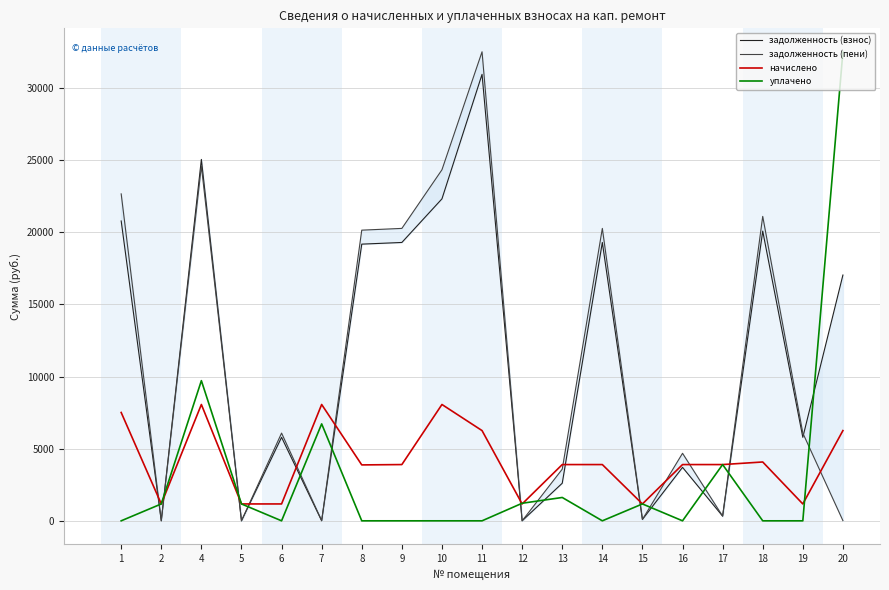

Reading right to left, transcribe all the data shown in this chart.

задолженность (взнос): 17040.7	5789.7	20086.7	325.0	3706.5	97.5	19299.0	2606.4	0.0	30955.5	22322.4	19299.0	19183.2	0.0	5789.7	0.0	25056.4	0.0	20789.2
задолженность (пени): 13.4	6082.2	21106.6	325.0	4681.5	97.5	20274.0	3581.4	0.5	32519.4	24338.7	20274.0	20152.4	16.6	6082.2	0.0	24596.2	0.0	22667.1
начислено: 6255.6	1170.0	4079.4	3900.0	3900.0	1170.0	3900.0	3900.0	1170.0	6255.6	8065.2	3900.0	3876.6	8065.2	1170.0	1170.0	8065.2	1170.0	7511.4
уплачено: 32506.0	0.0	0.0	3900.0	0.0	1169.7	0.0	1618.5	1217.4	0.0	0.0	0.0	0.0	6721.0	0.0	1169.8	9718.5	1170.5	0.0